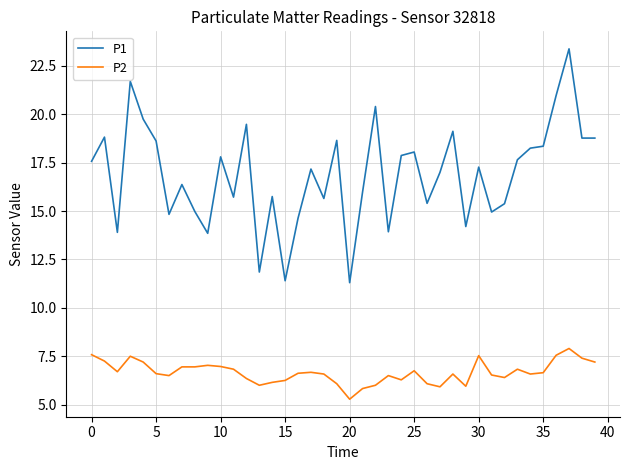

List the series in order of their overall mean, lowest first.

P2, P1